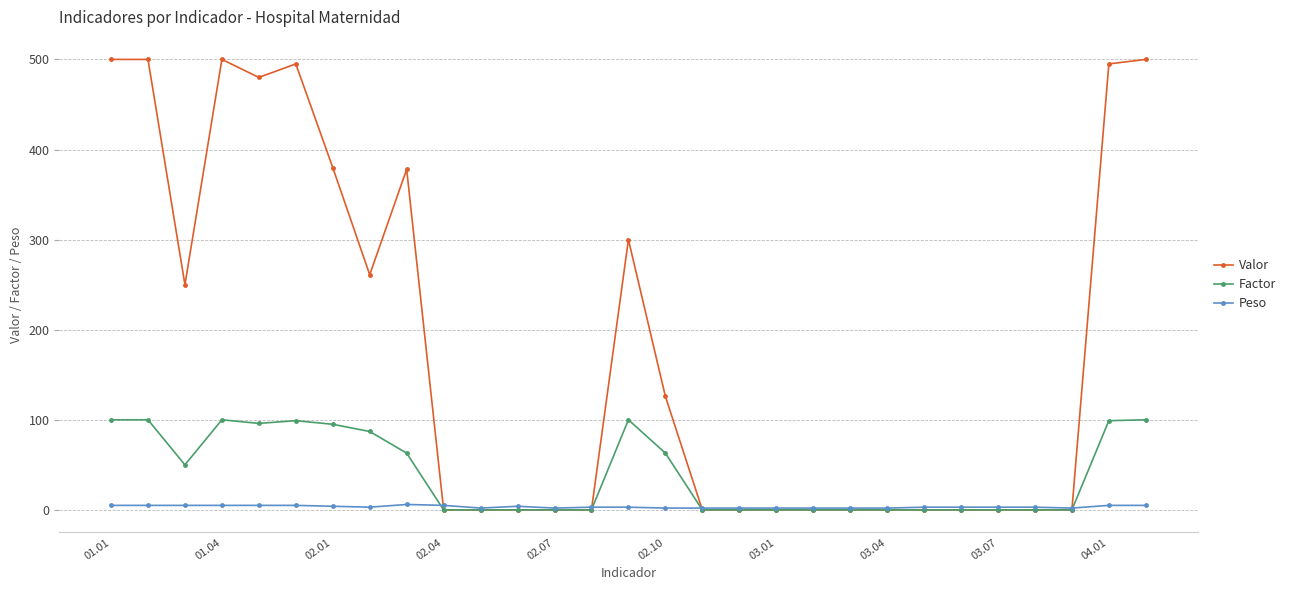

List the series in order of their overall mean, highest first.

Valor, Factor, Peso